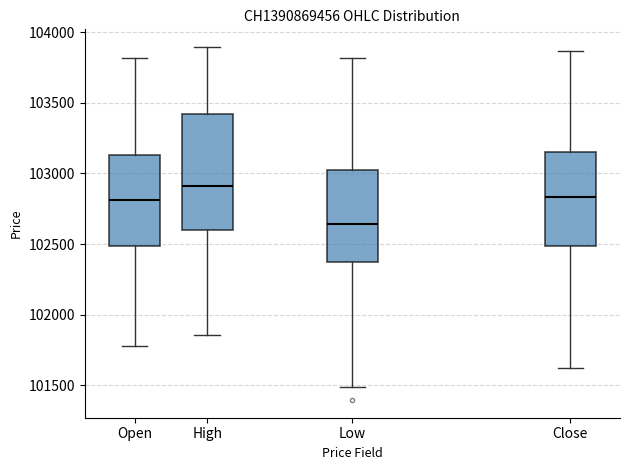

Which box has the lowest median line?

Low